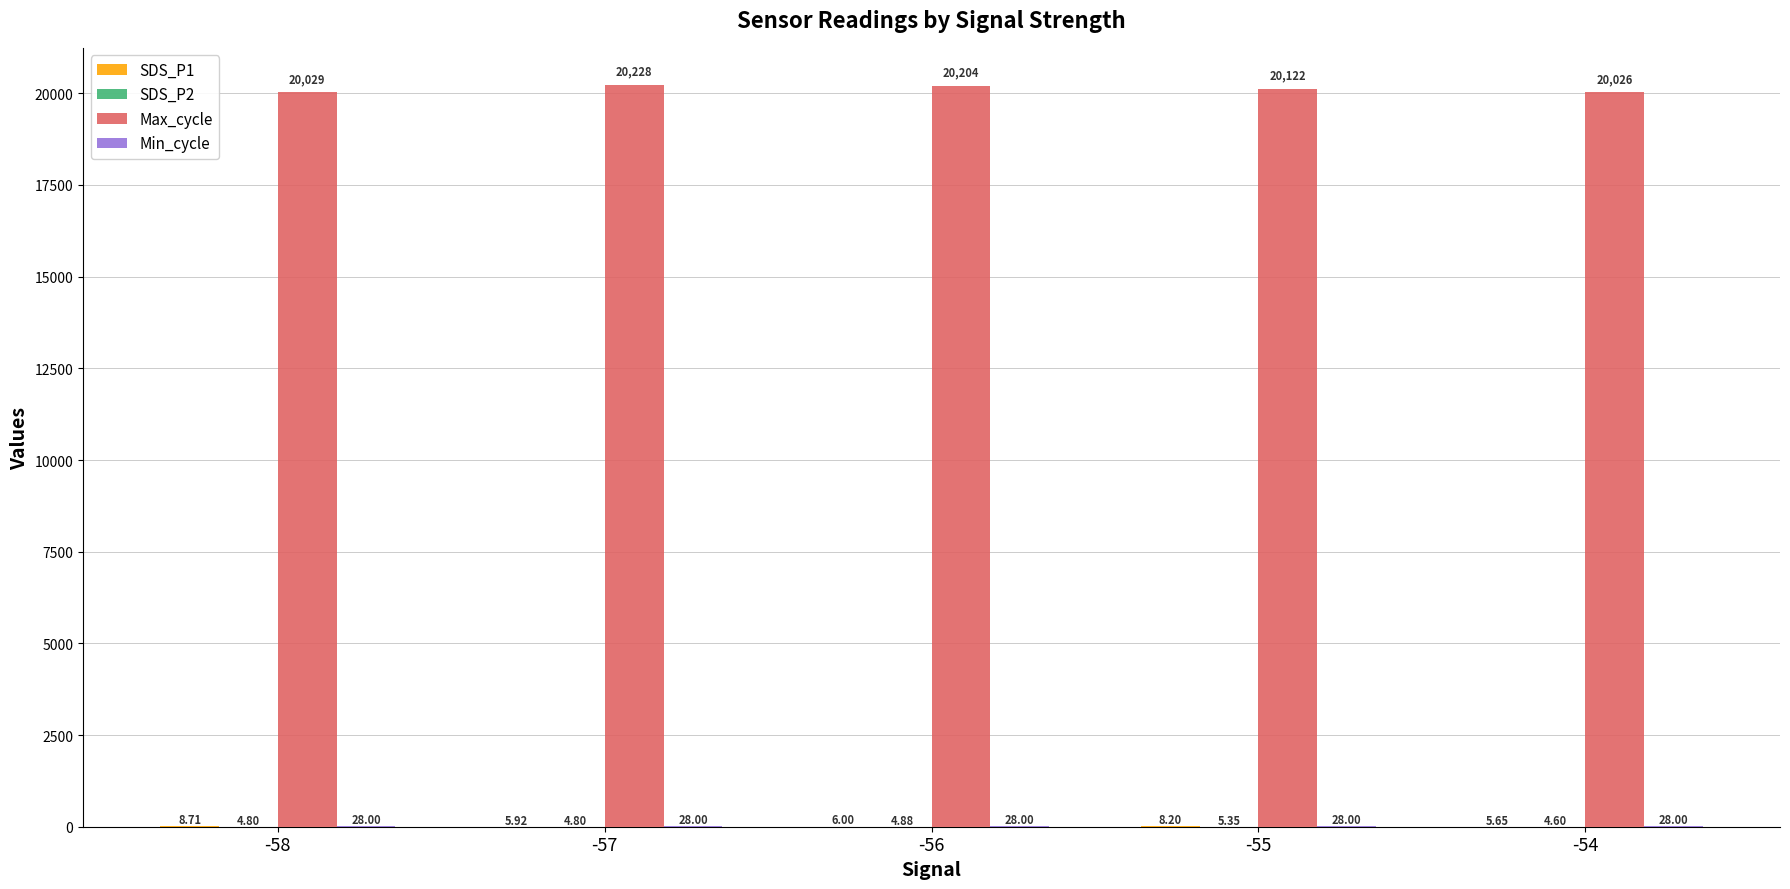

Which series has the largest total across all categories?

Max_cycle